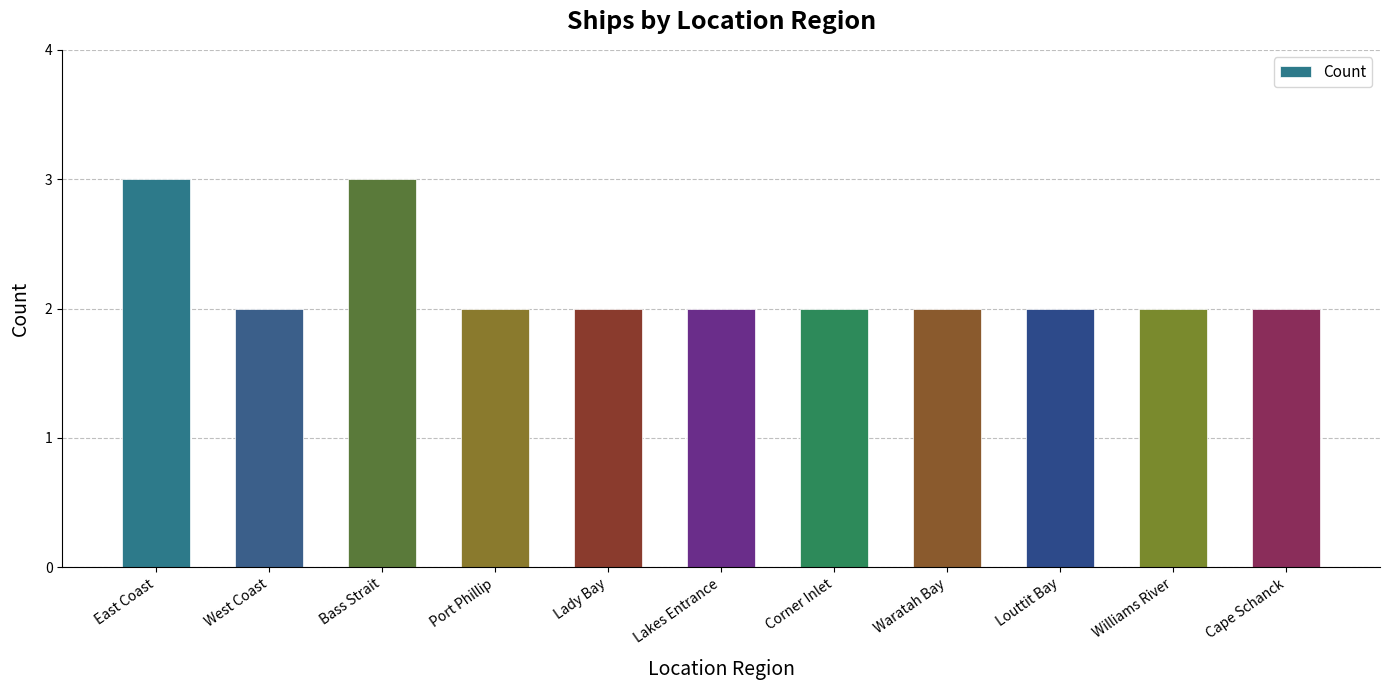

Read the value at Port Phillip.

2